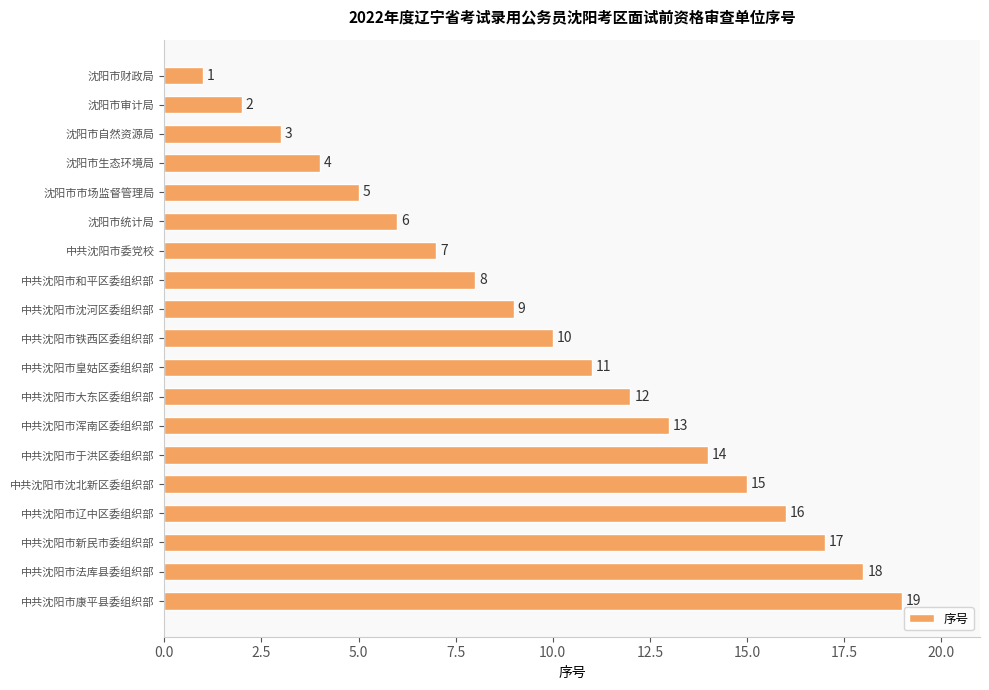

What position from the bottom is 中共沈阳市康平县委组织部?

1